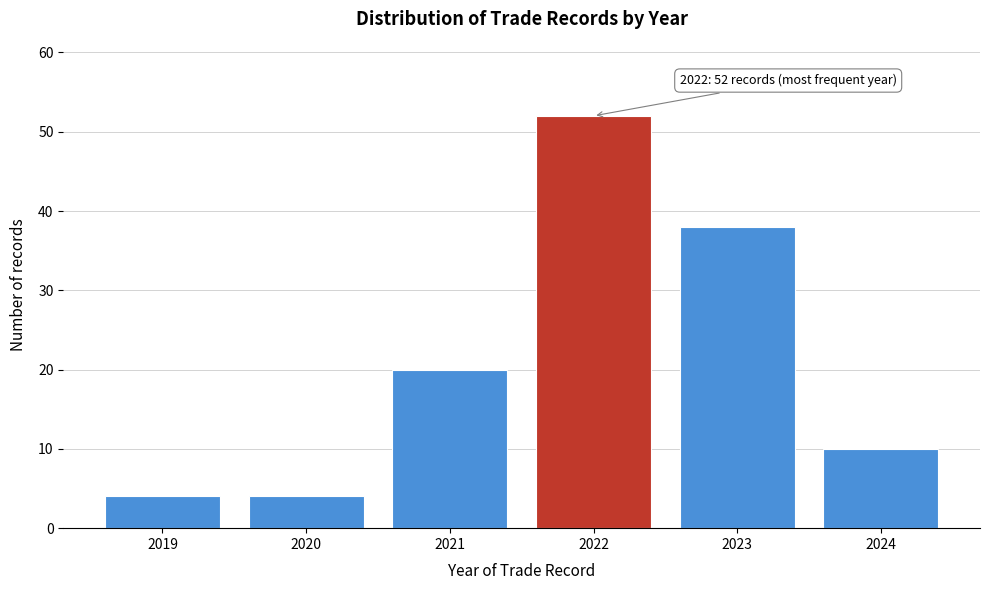

Reading right to left, list all the values displayed in this chart.

10	38	52	20	4	4